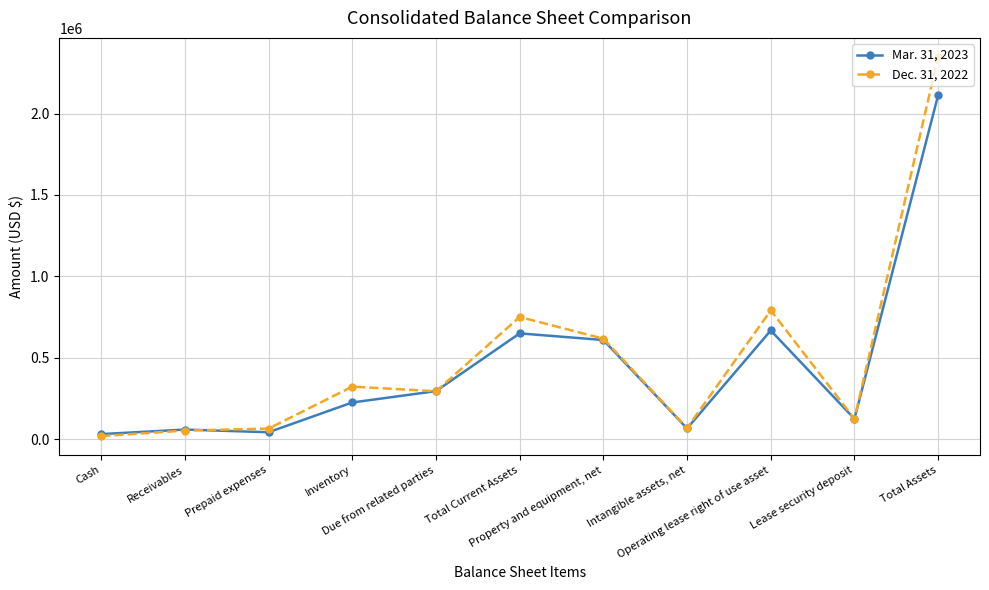

Does the chart display data point markers on the line(s)?

Yes